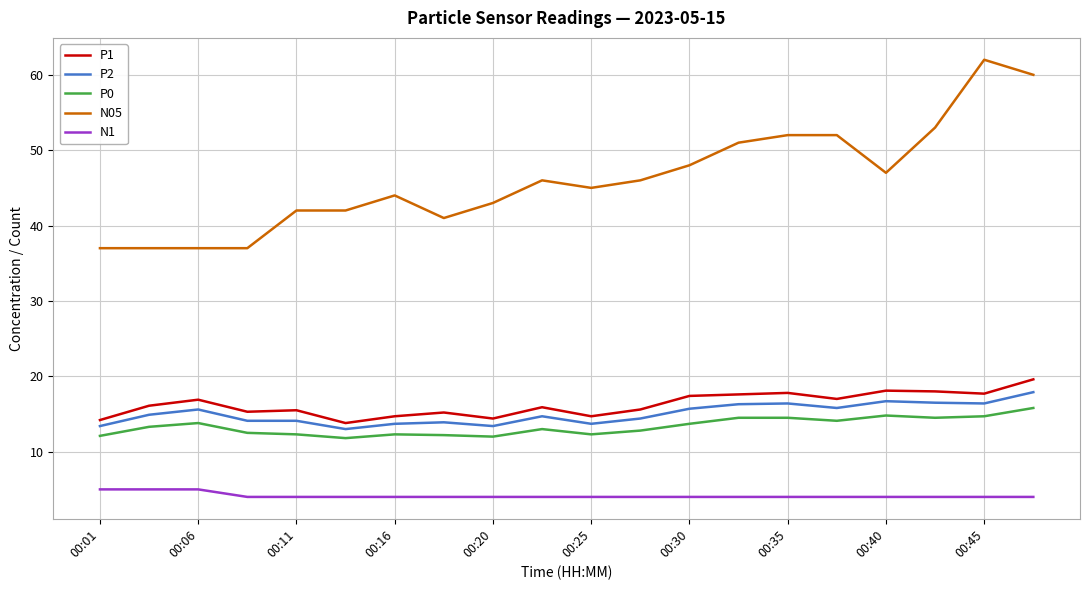

Which series has the largest total across all categories?

N05